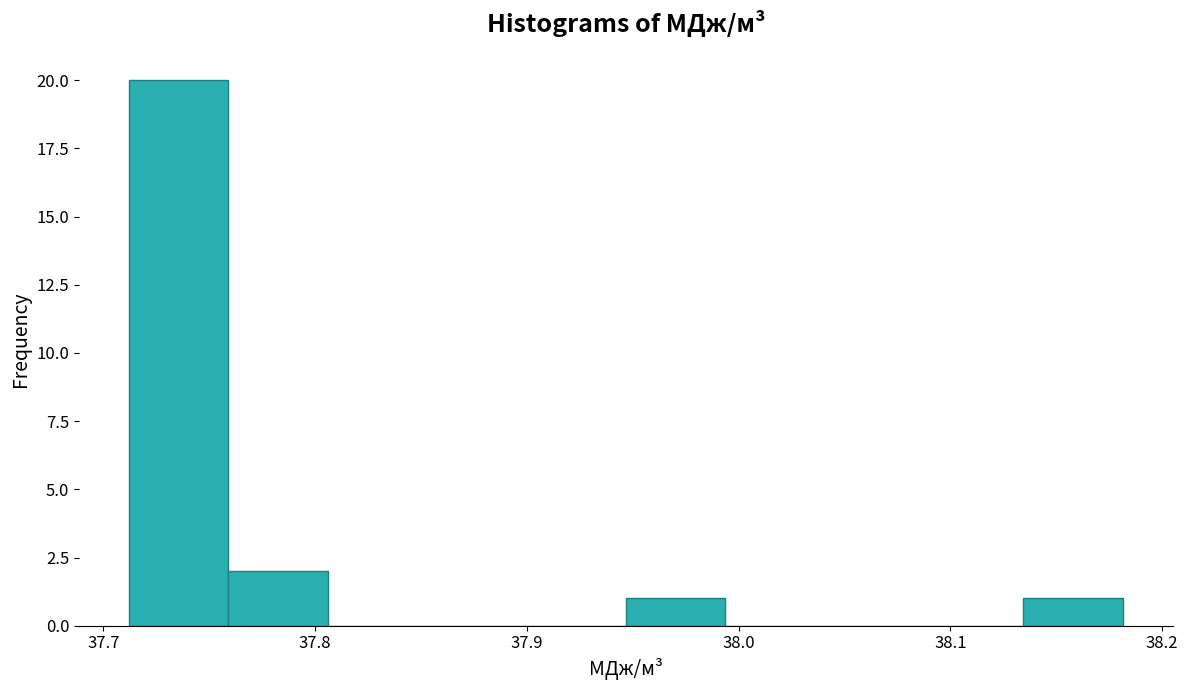

Reading left to right, list every bar in this chart as the range it spans on the x-axis followed by its height. Neither the bar edges nor the heights are printed on the chart, so give them approximately, as read against the axes.

37.71 to 37.76: 20
37.76 to 37.81: 2
37.81 to 37.85: 0
37.85 to 37.90: 0
37.90 to 37.95: 0
37.95 to 37.99: 1
37.99 to 38.04: 0
38.04 to 38.09: 0
38.09 to 38.13: 0
38.13 to 38.18: 1